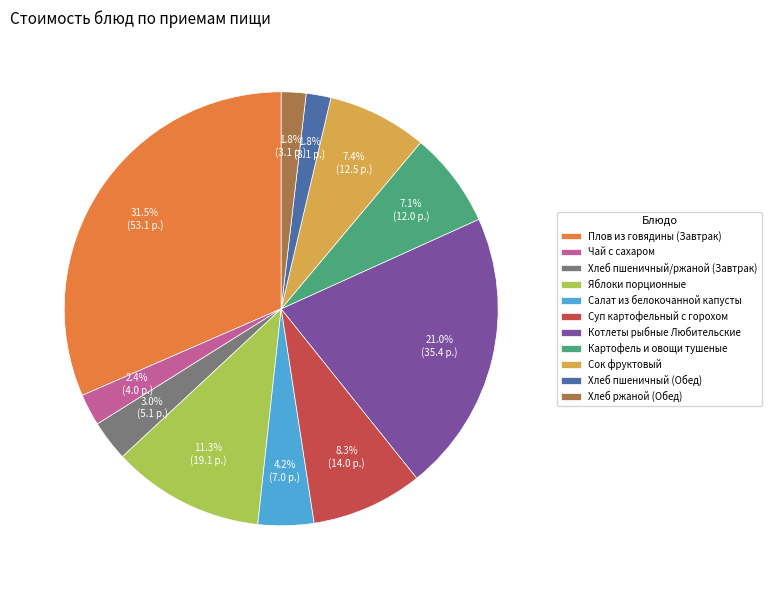

What percentage is the Котлеты рыбные Любительские slice, to the nearest percent?

21%